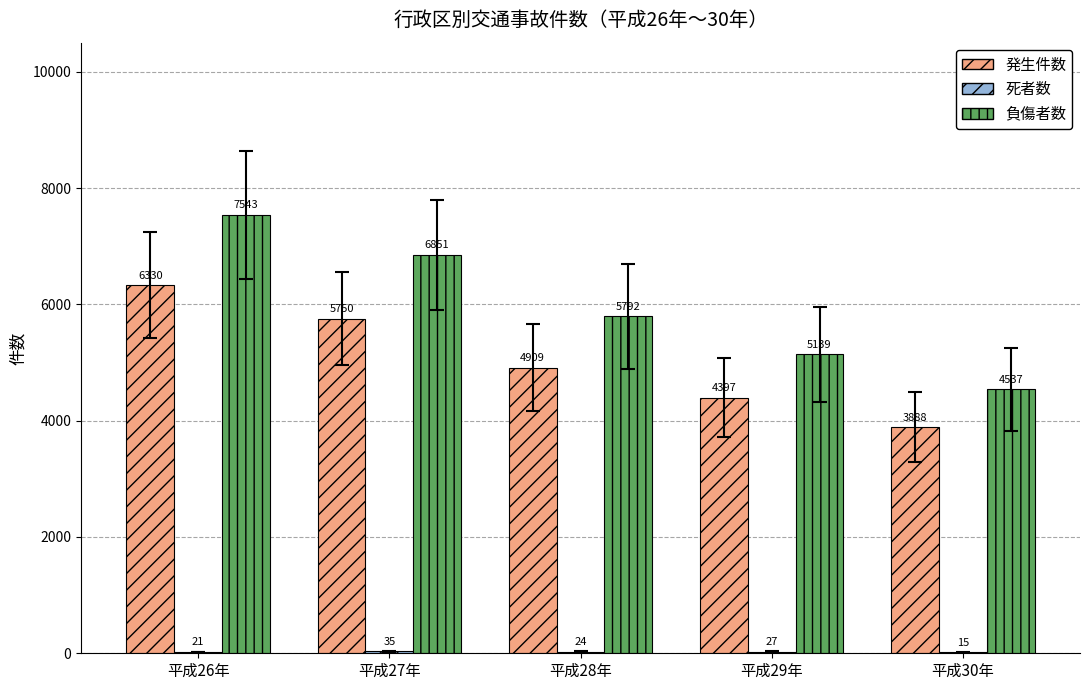

How many series are shown in this chart?

3